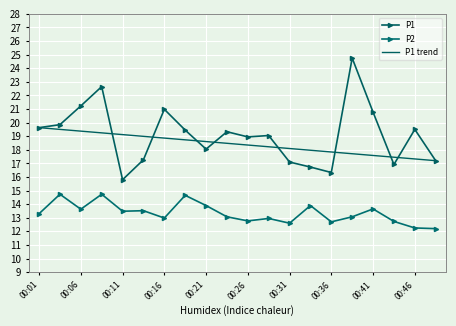

True or false: P1 trend and P2 intersect in this chart.

False